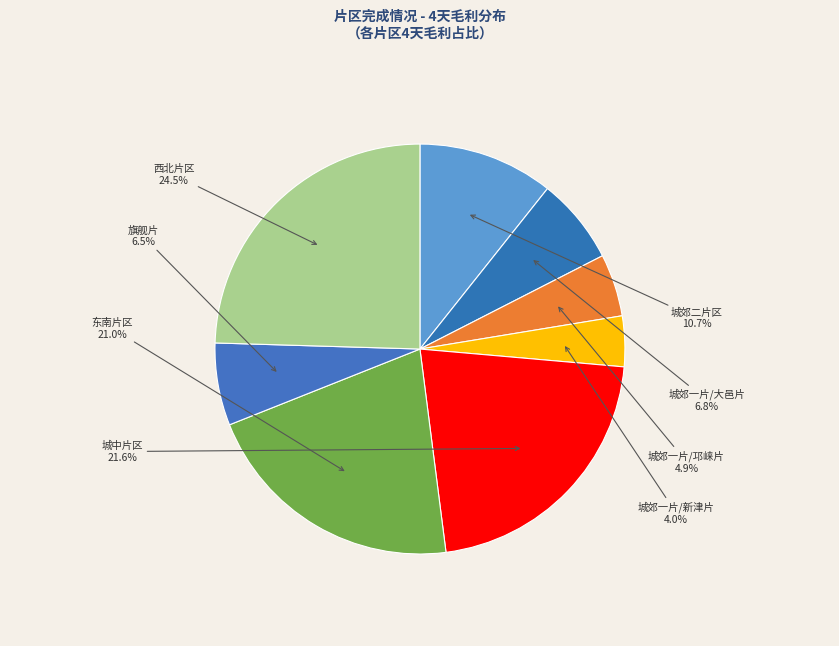

Is there any slice that represents more than half of the pie?

No